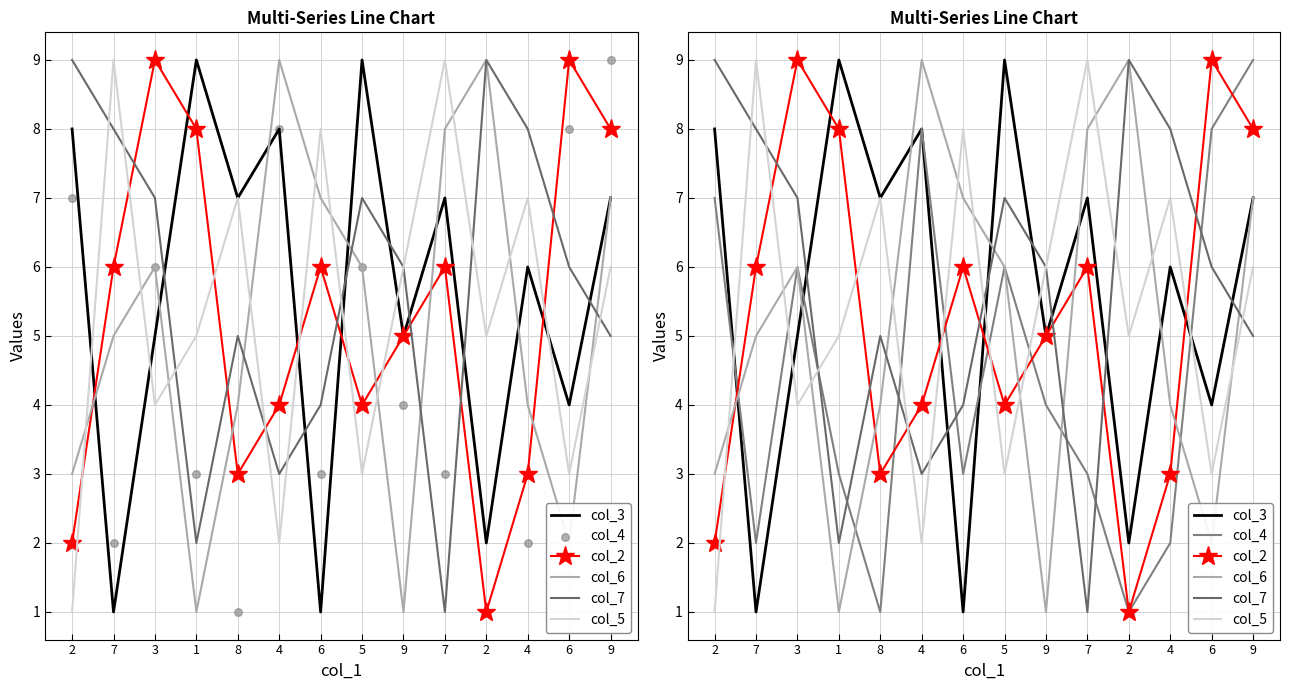

Which series contains the highest Y value?

col_3